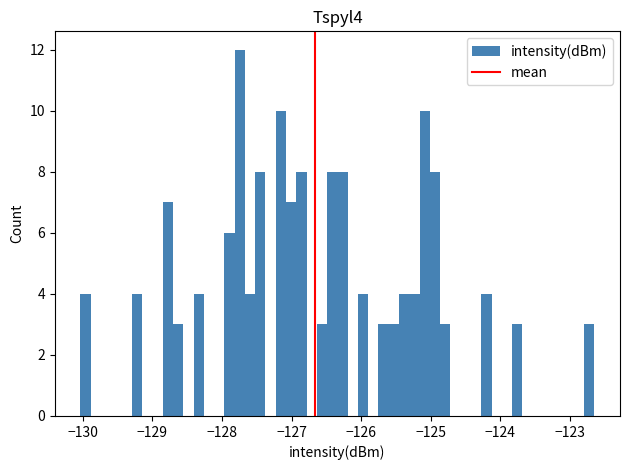

Around what value on the x-axis is the tallest bar? Give the approximate position of its centre, as read against the axis.

-127.7